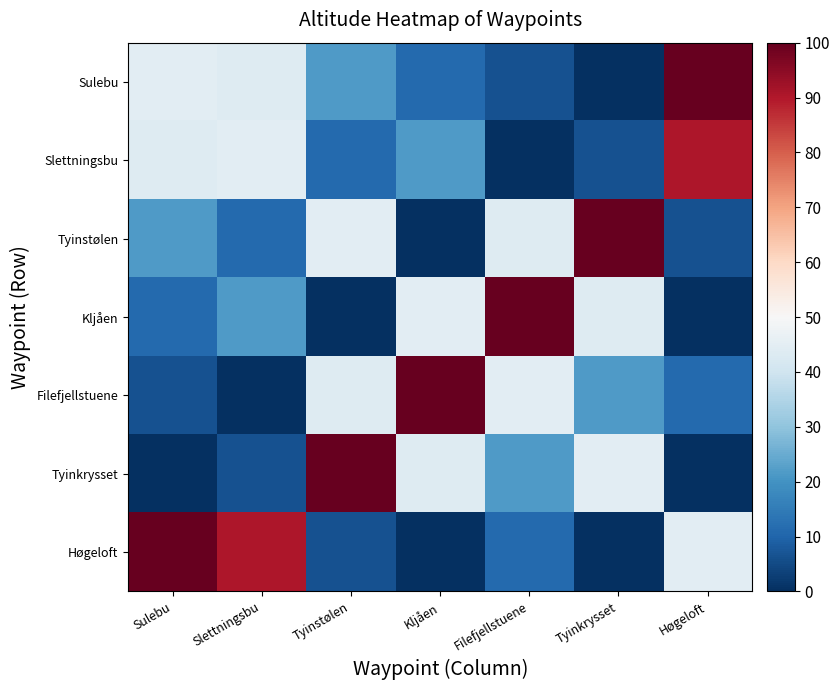

Which series has the largest total across all categories?

Høgeloft